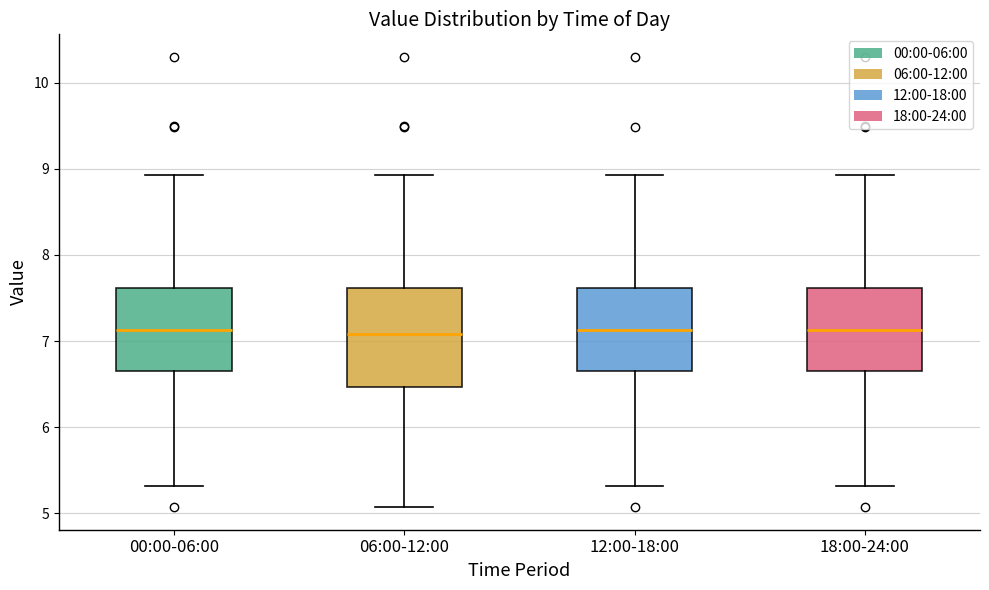

Which box is the tallest, from its lower edge to its upper edge?

06:00-12:00